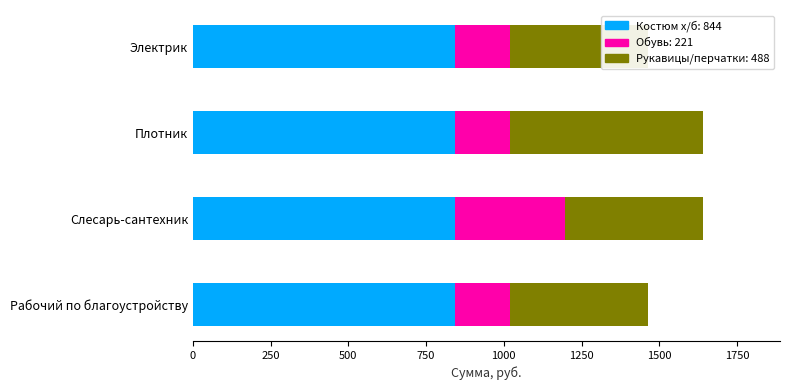

True or false: Обувь has a value of 176.8 at Электрик.

True